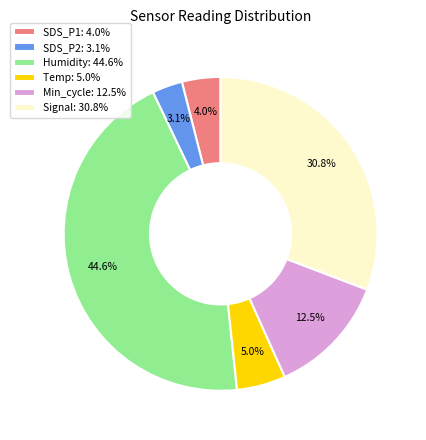

Does any single category account for the majority?

No